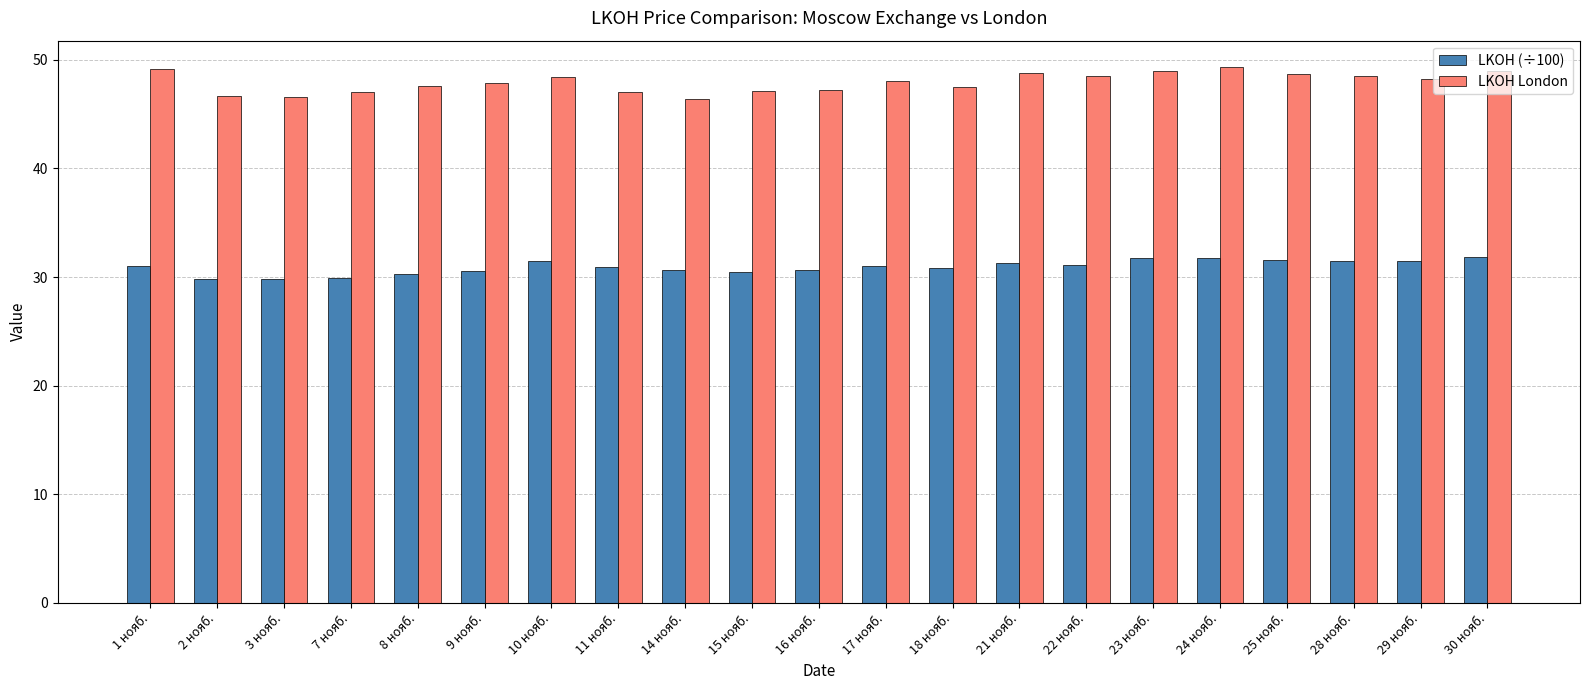

What is the difference between the maximum and second lowest values in the LKOH London series?

2.7